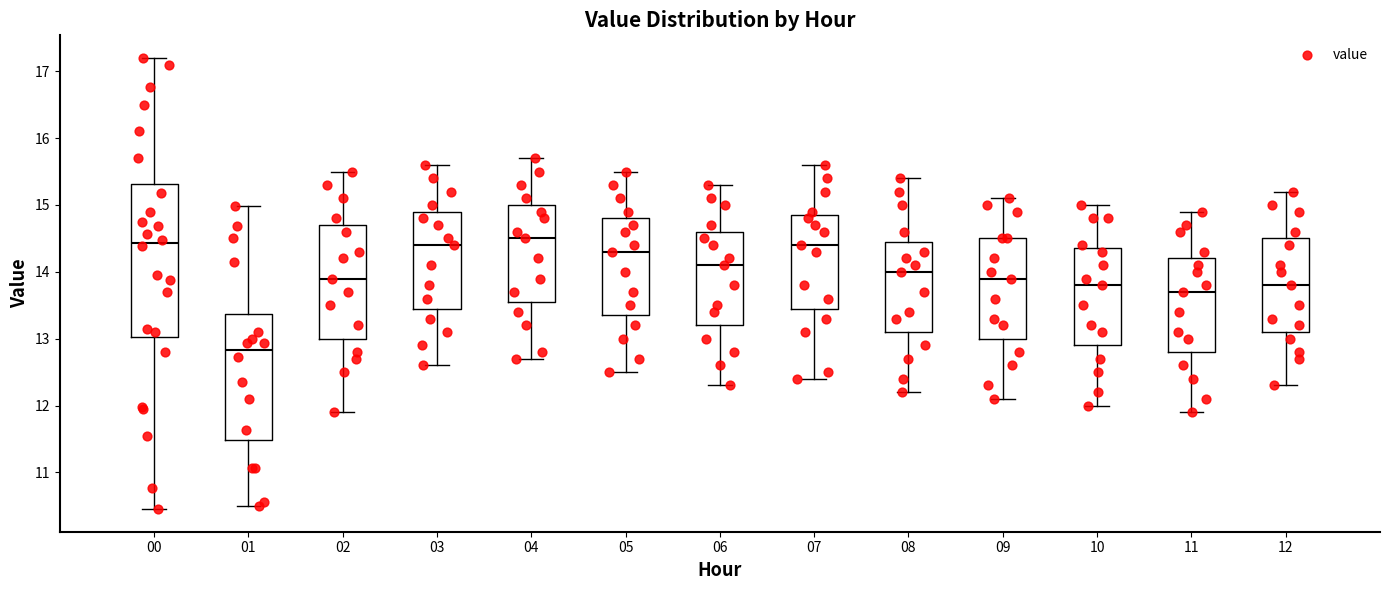

Comparing the boxes themselves (not the whiskers), which one is the tallest?

00